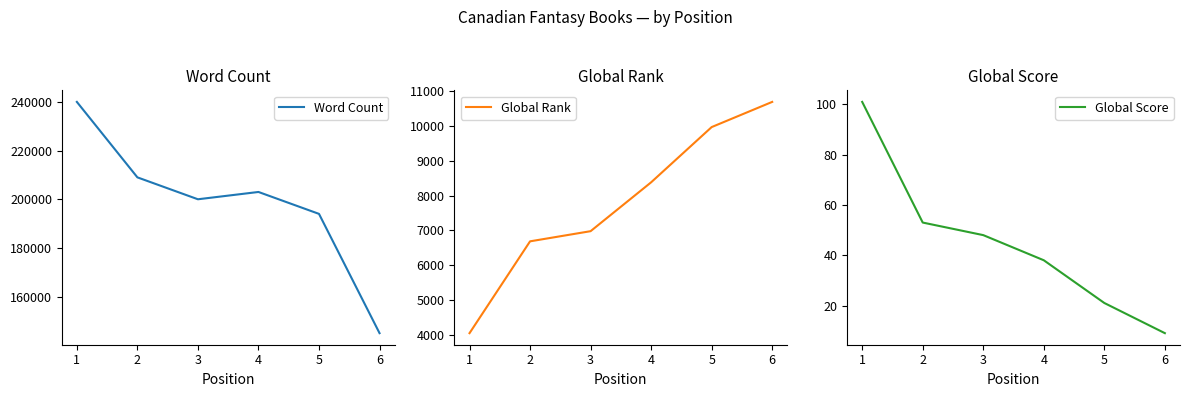

At how many categories does at least one series exceed 209617?

1